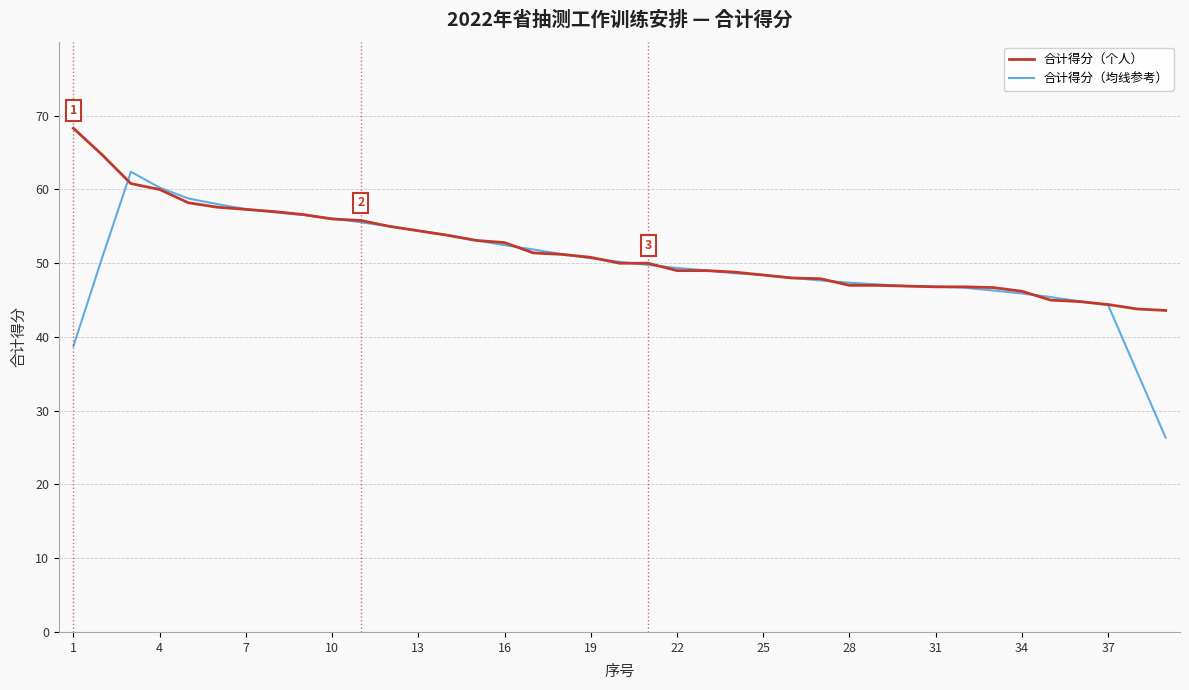

List the series in order of their peak value, highest first.

合计得分（个人）, 合计得分（均线参考）